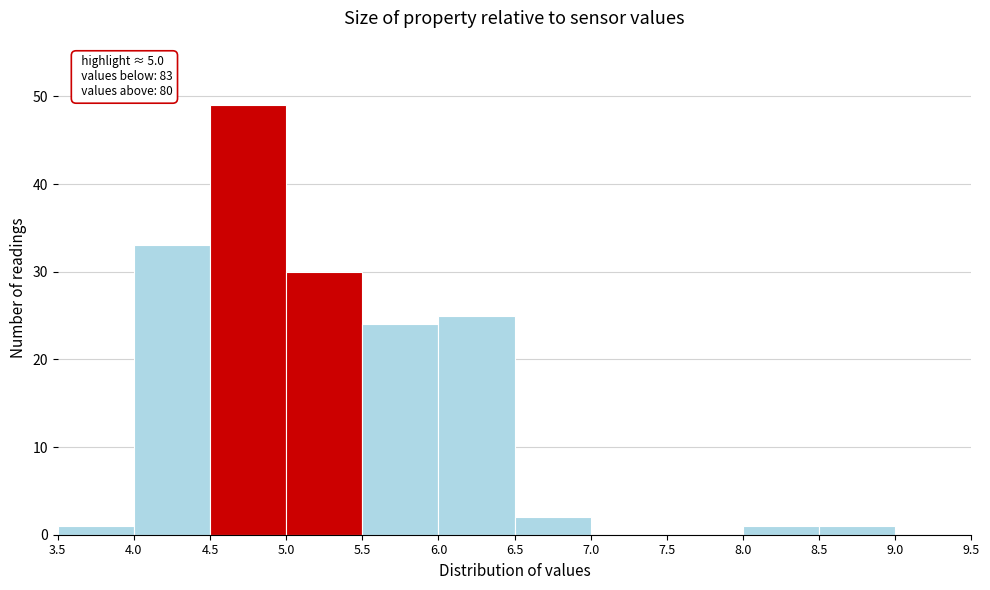

Which range on the x-axis has the tallest bar?

4.5 to 5.0